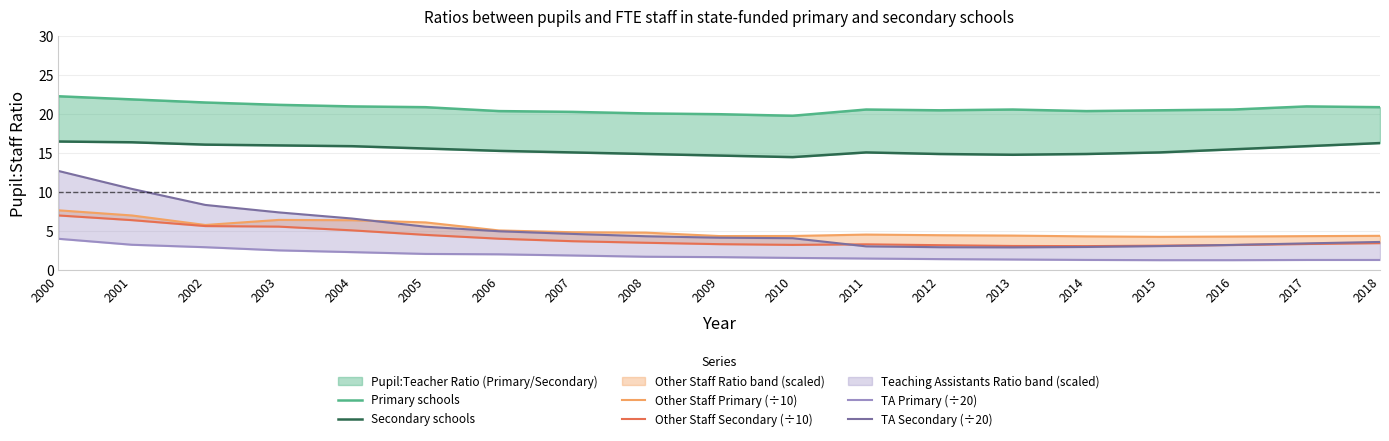

Which series has the widest spread of values?

TA Secondary (÷20)